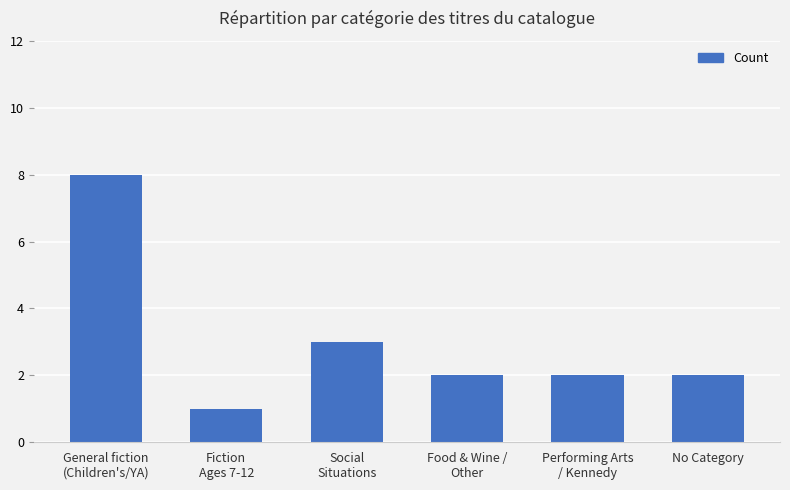

How many categories are shown in the chart?

6